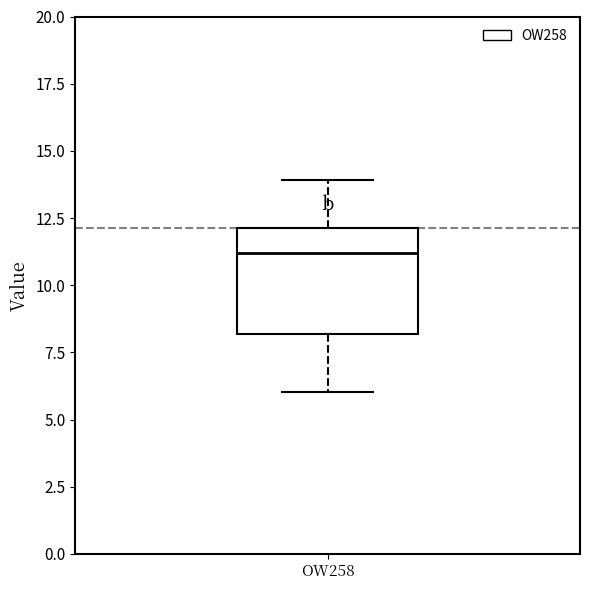

Transcribe this box plot: give where the median line is, the range the box spans, and where the two whiskers end, as read against the y-axis. The values are not printed on the chart, so give them approximately, as read against the axis.

median 11, box 8 to 12, whiskers 6 to 14